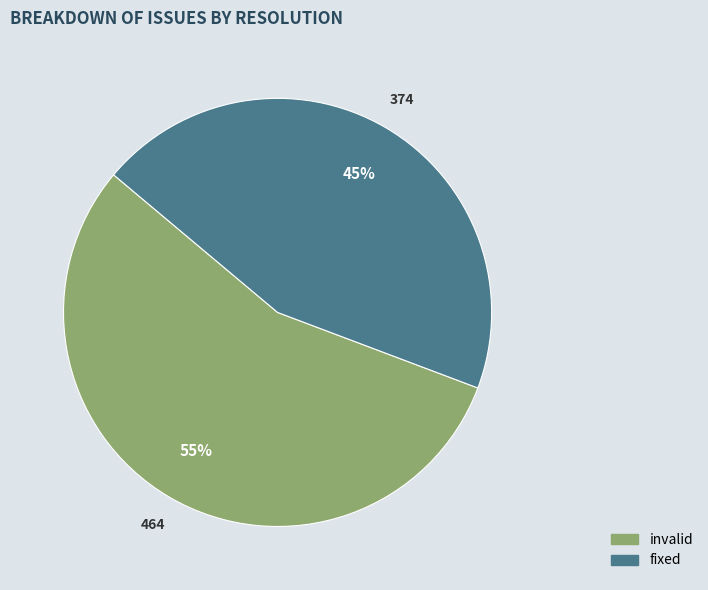

How many slices are in this pie chart?

2